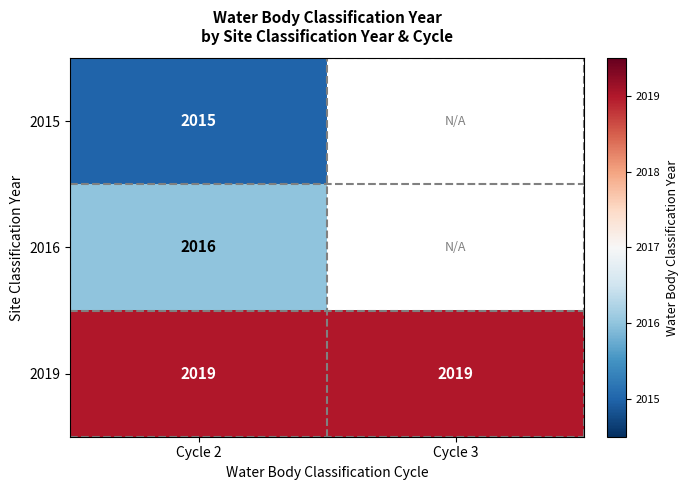

The value of 2019 at Cycle 2 is 2019. True or false?

True